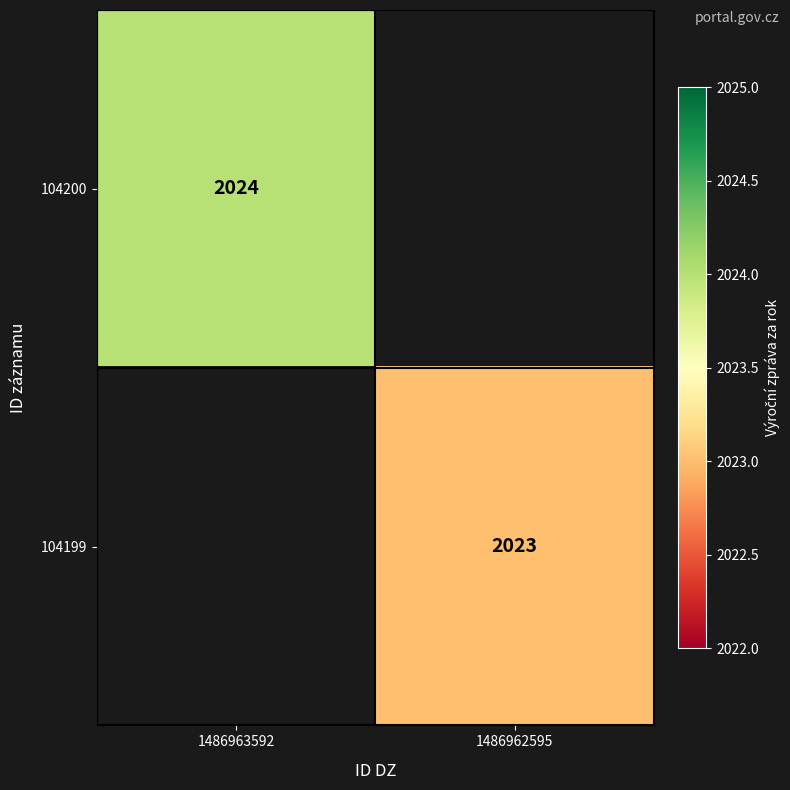

The value of 104200 at 1486963592 is 2024. True or false?

True